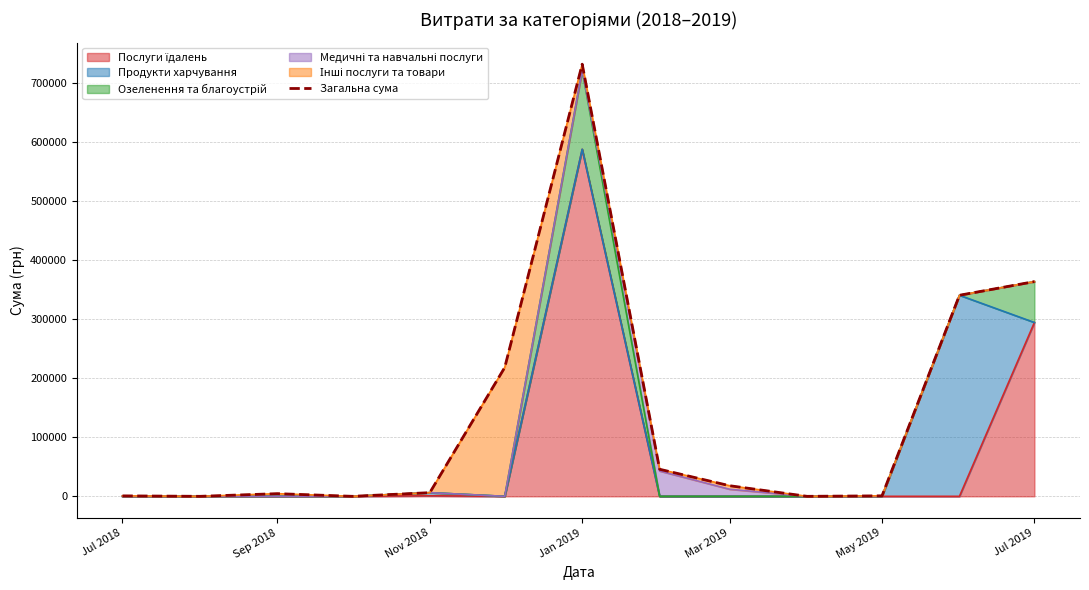

How many points are lower than both their immediate neighbors (excluding endpoints)?

3